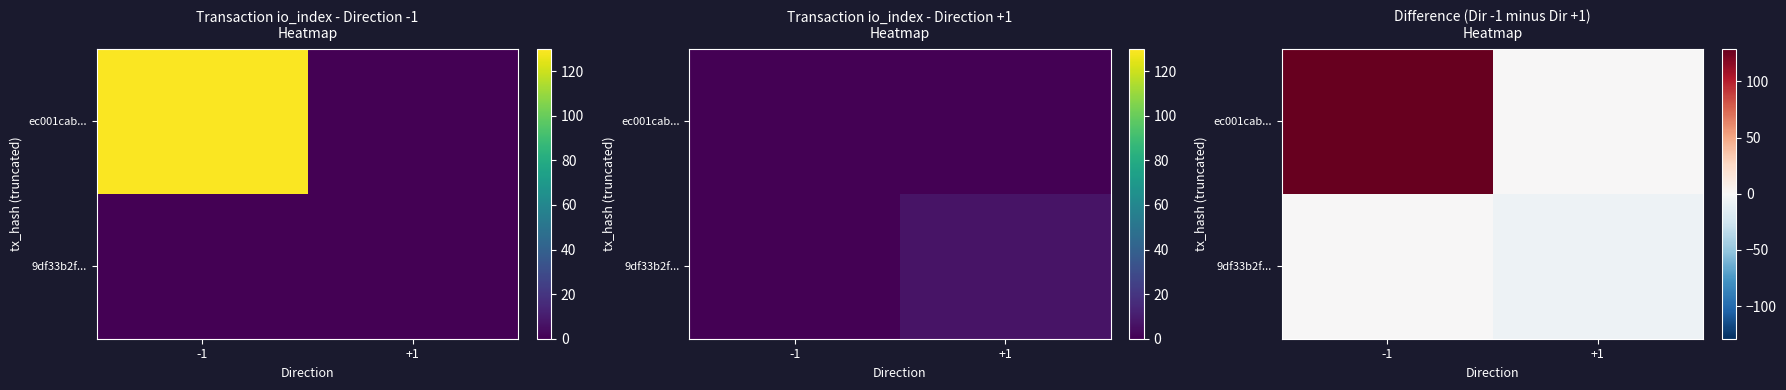

What is the average value of the 9df33b2f... series?

-4